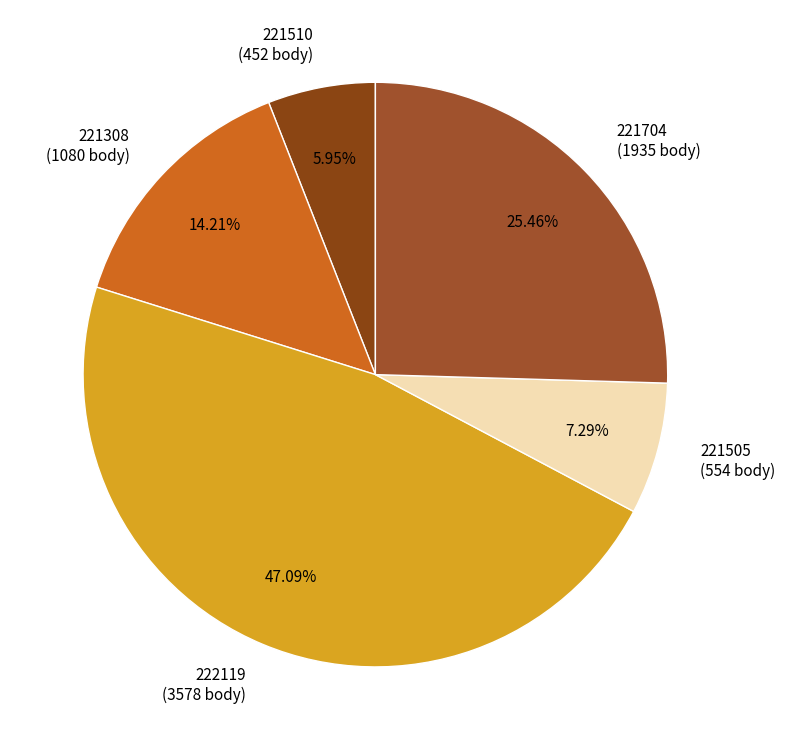

Between 222119 and 221308, which is larger?

222119